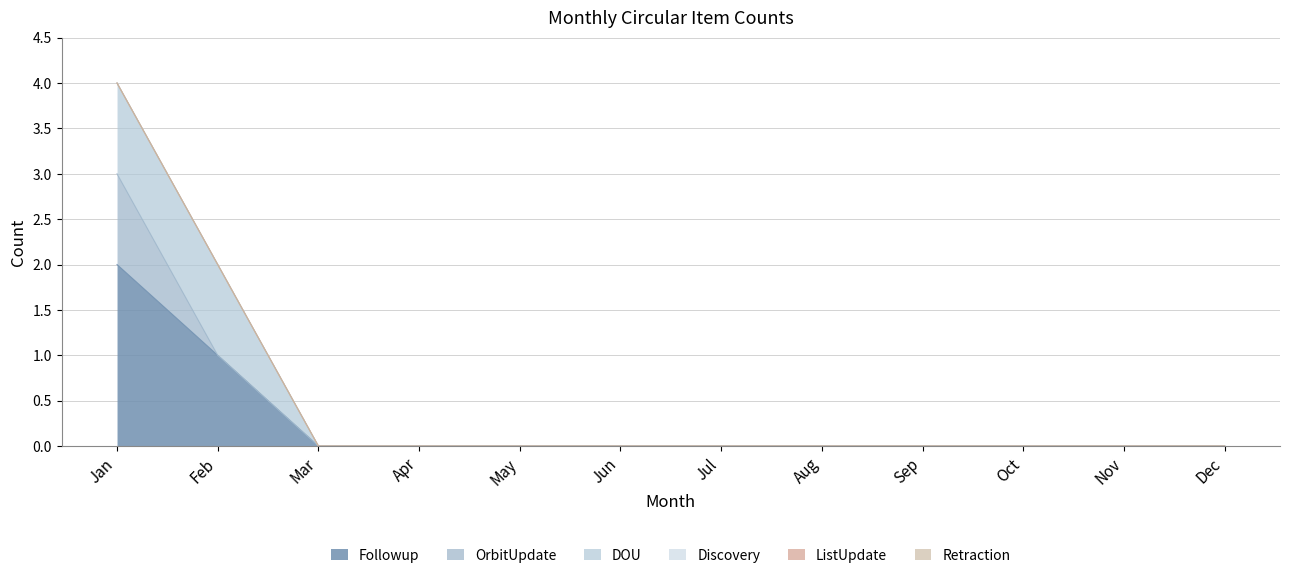

The value of Retraction at Feb is 0. True or false?

True